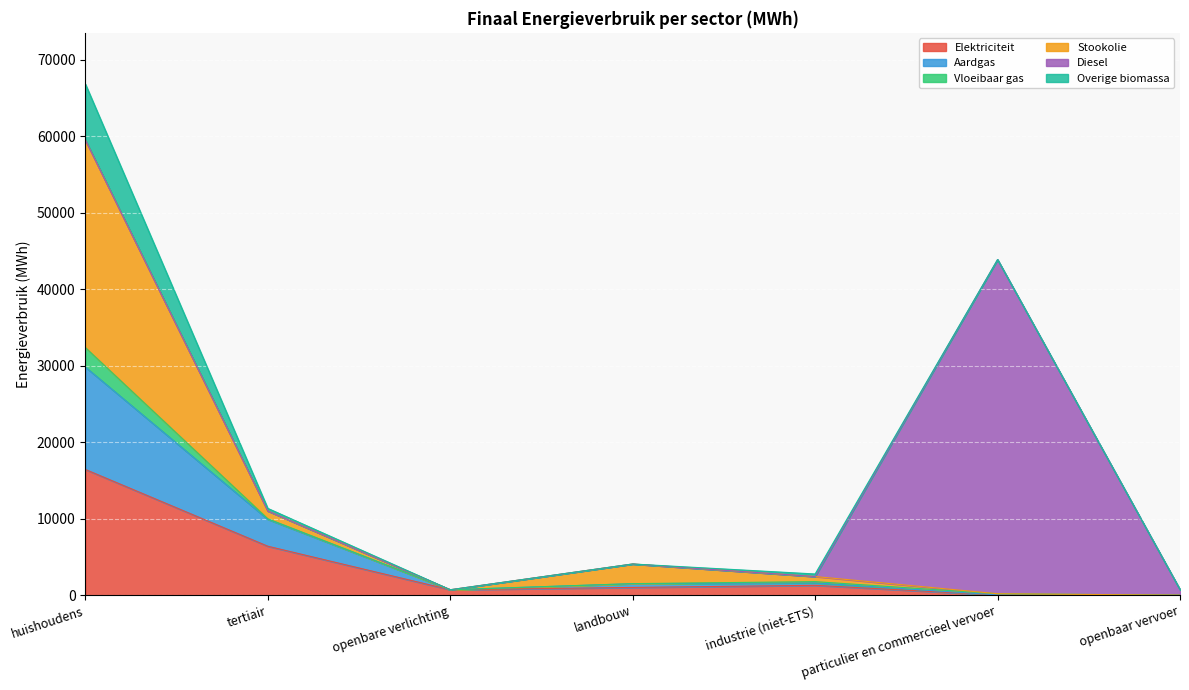

What is the value of the Elektriciteit point at the 1st from the left?

16440.6